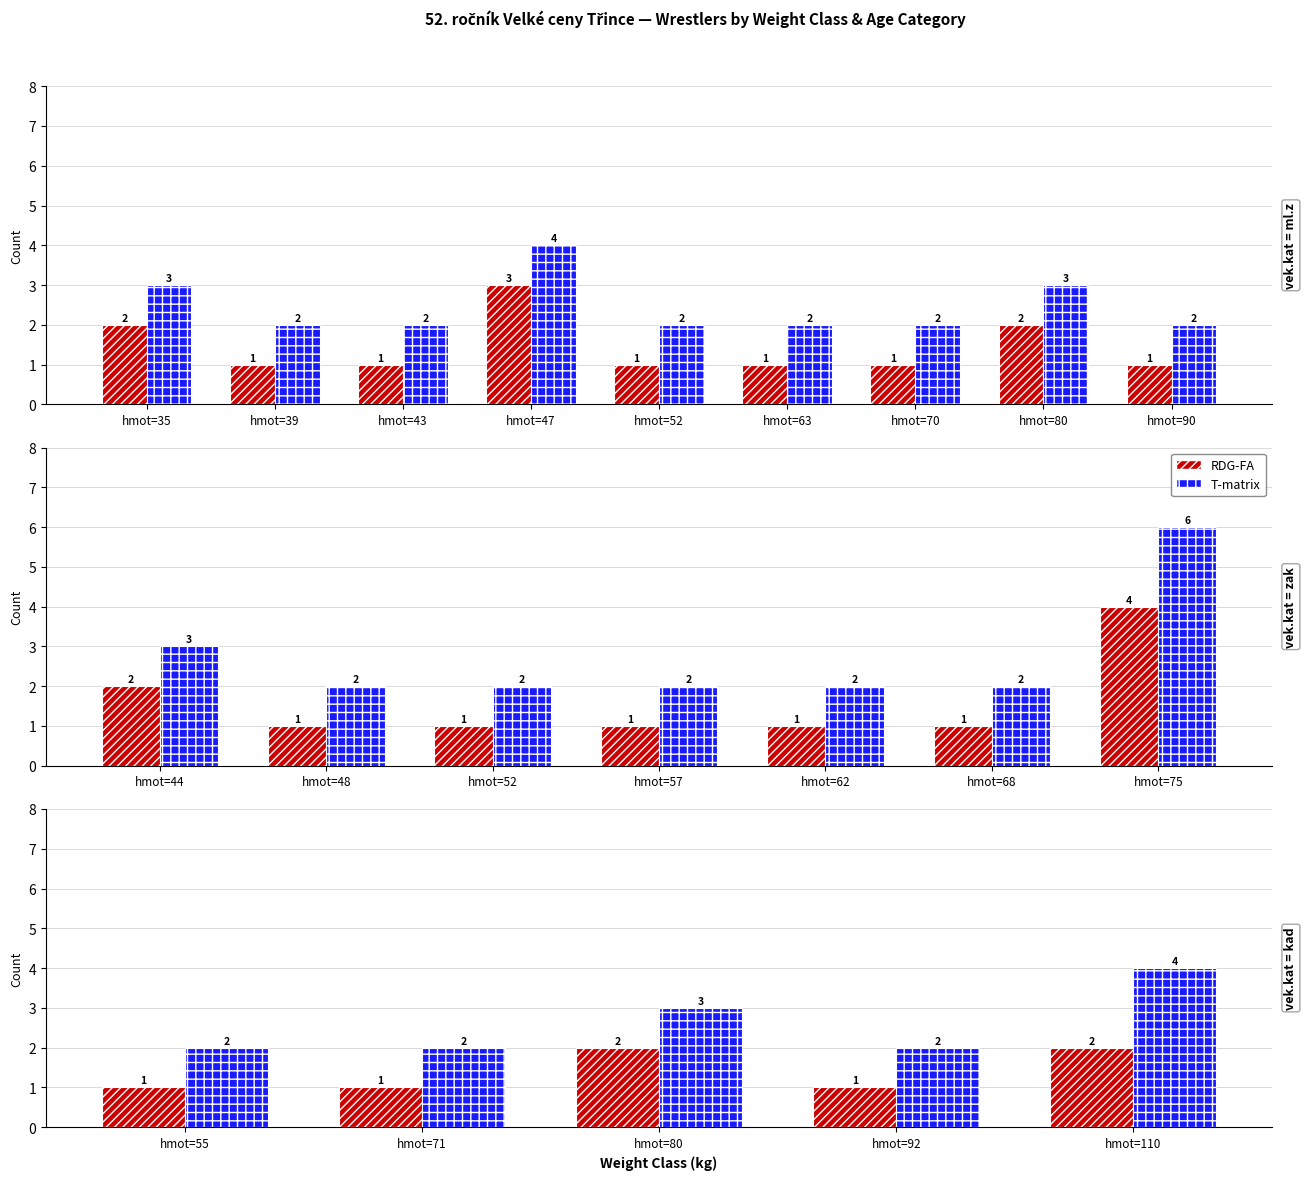

Which series has the largest total across all categories?

T-matrix